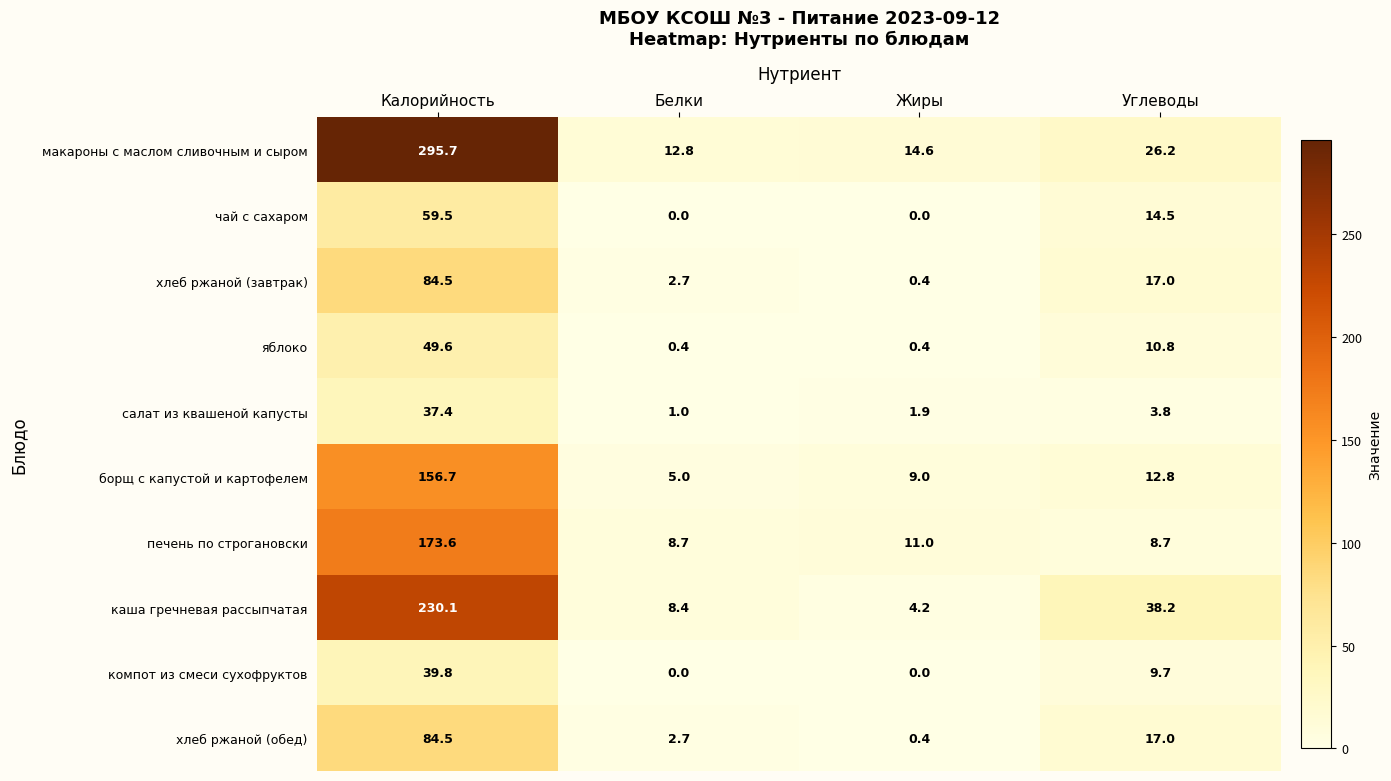

At which label does макароны с маслом сливочным и сыром first exceed 26?

Калорийность